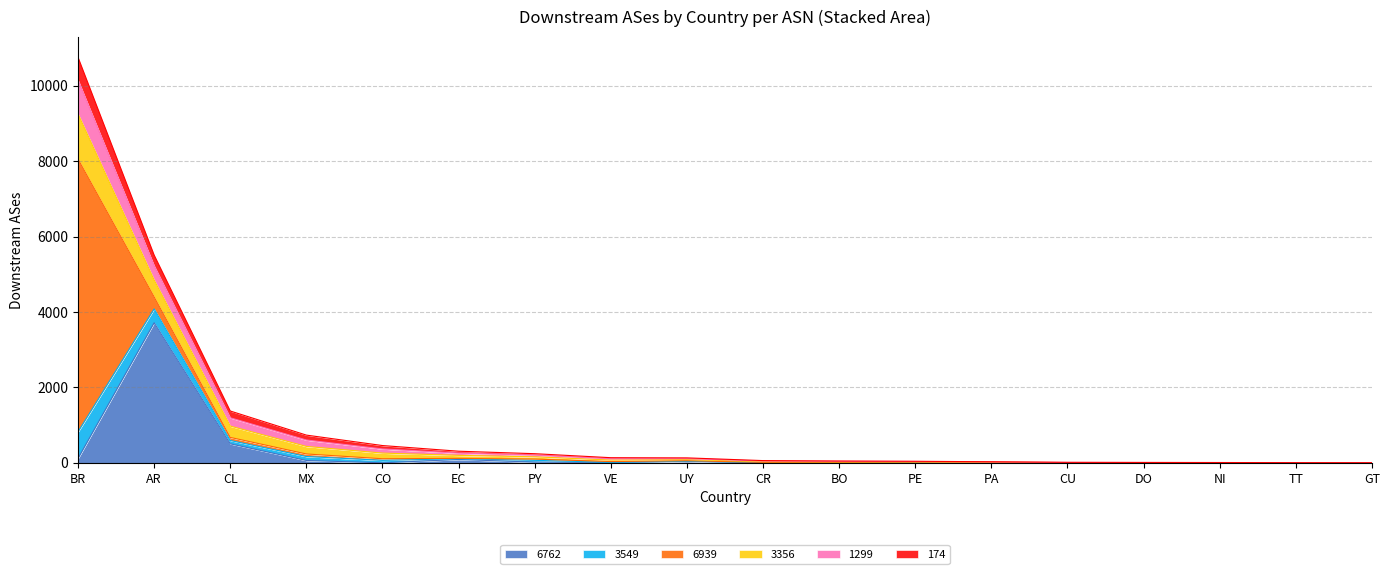

At which category is the sum across all series the highest?

BR